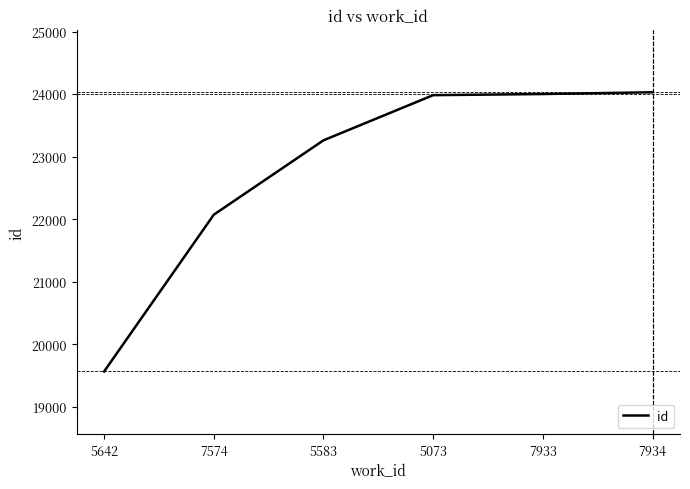

True or false: the data has more than 2 interior local peaks.

False